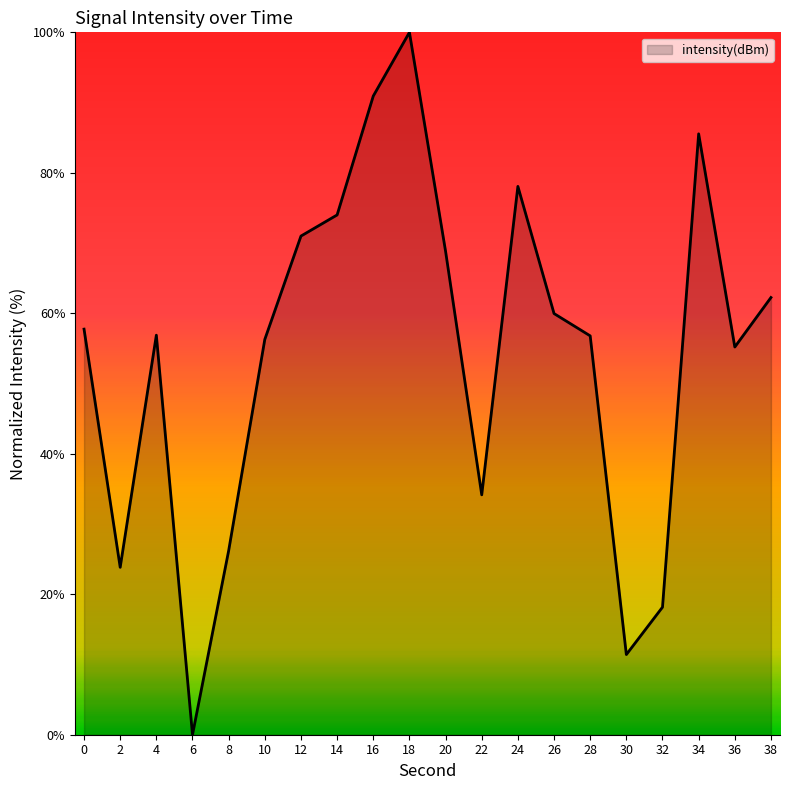

What value does the data have at 26?

60.0